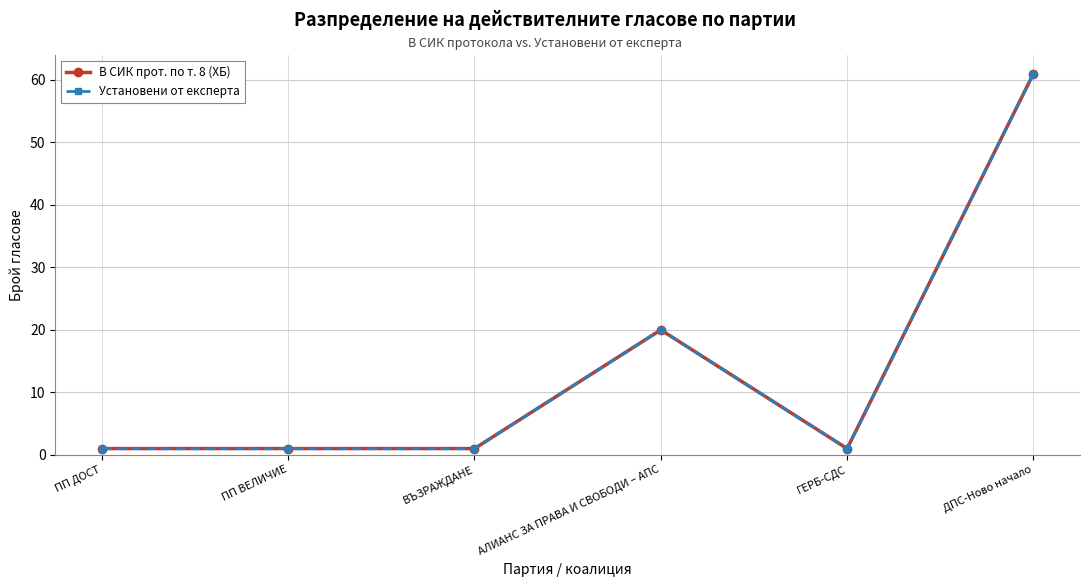

Between ПП ДОСТ and ДПС-Ново начало, which series saw the biggest shift?

В СИК прот. по т. 8 (ХБ)